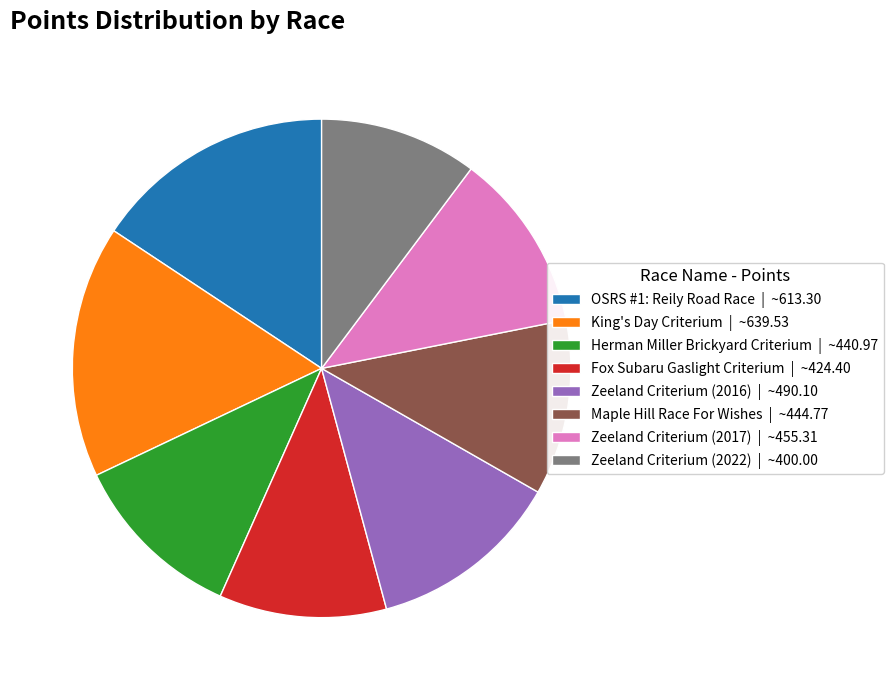

Is there any slice that represents more than half of the pie?

No